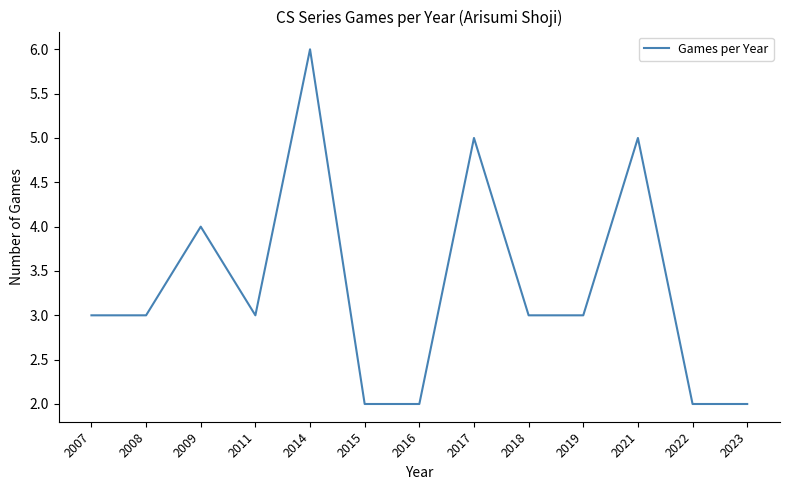

Where is the first local maximum?

2009